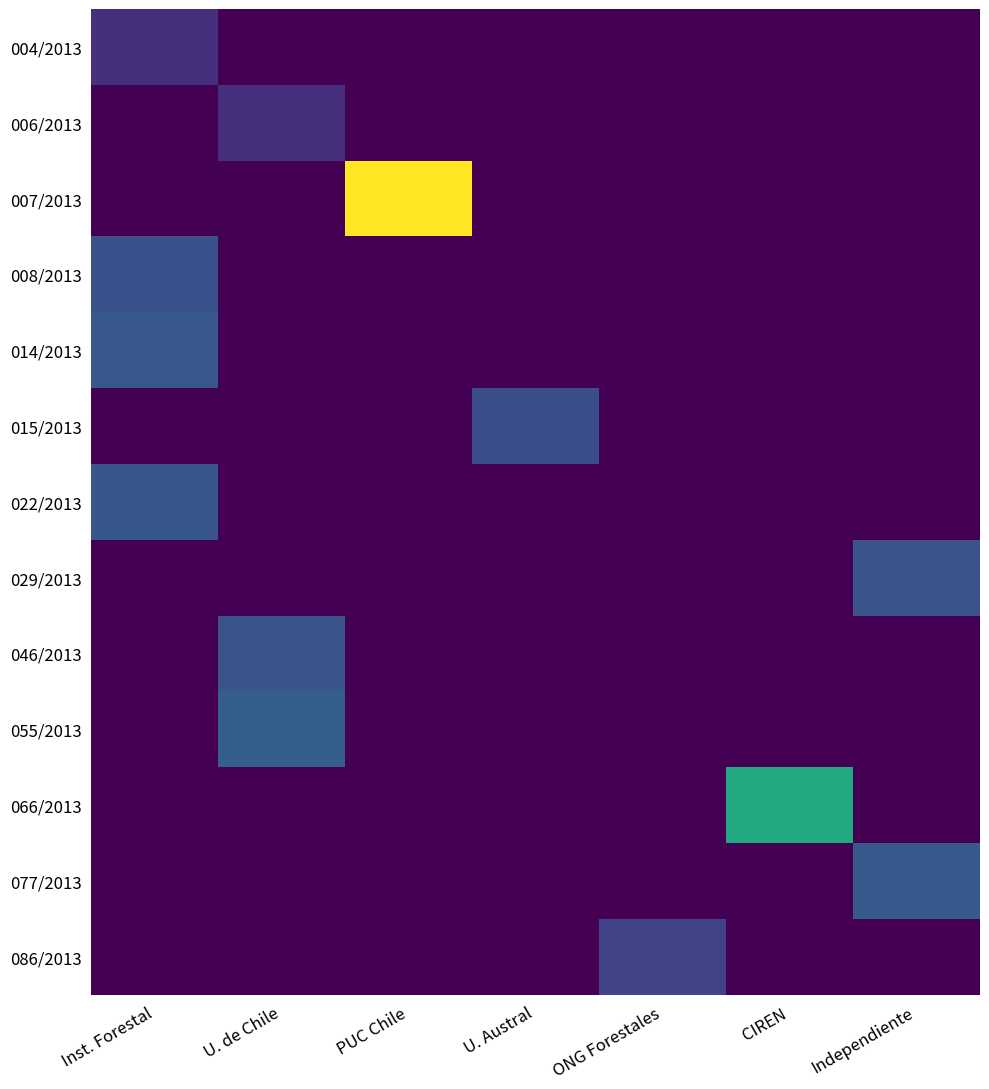

Rank the series at Independiente from highest to lowest value.

077/2013, 029/2013, 004/2013, 006/2013, 007/2013, 008/2013, 014/2013, 015/2013, 022/2013, 046/2013, 055/2013, 066/2013, 086/2013